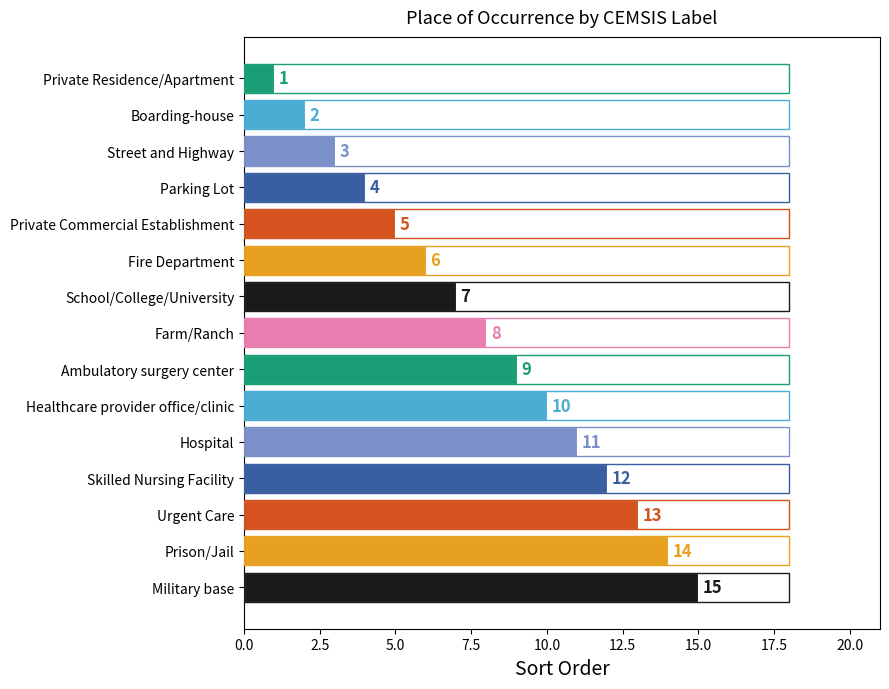

How many bars are there in total?

15